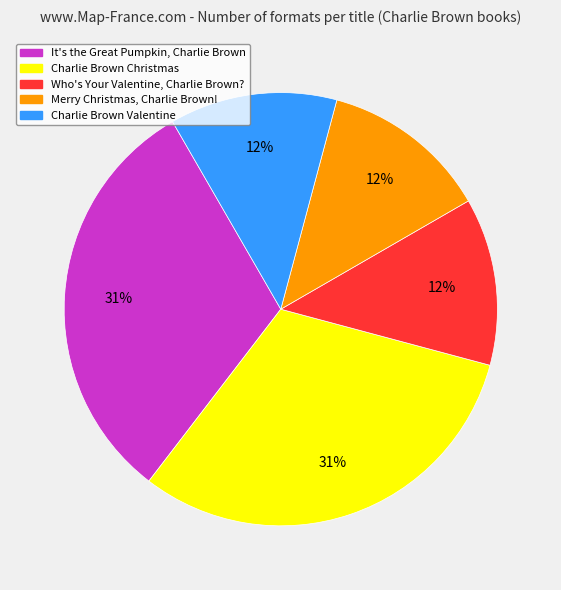

Combined, do Merry Christmas, Charlie Brown! and Charlie Brown Christmas account for over 50%?

No